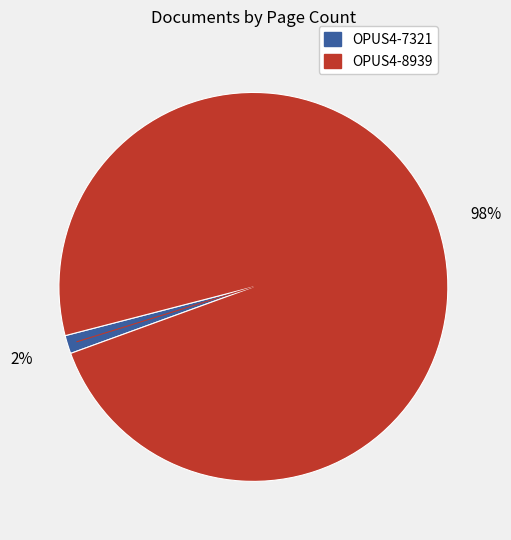

Rank the categories by value from highest to lowest.

OPUS4-8939, OPUS4-7321